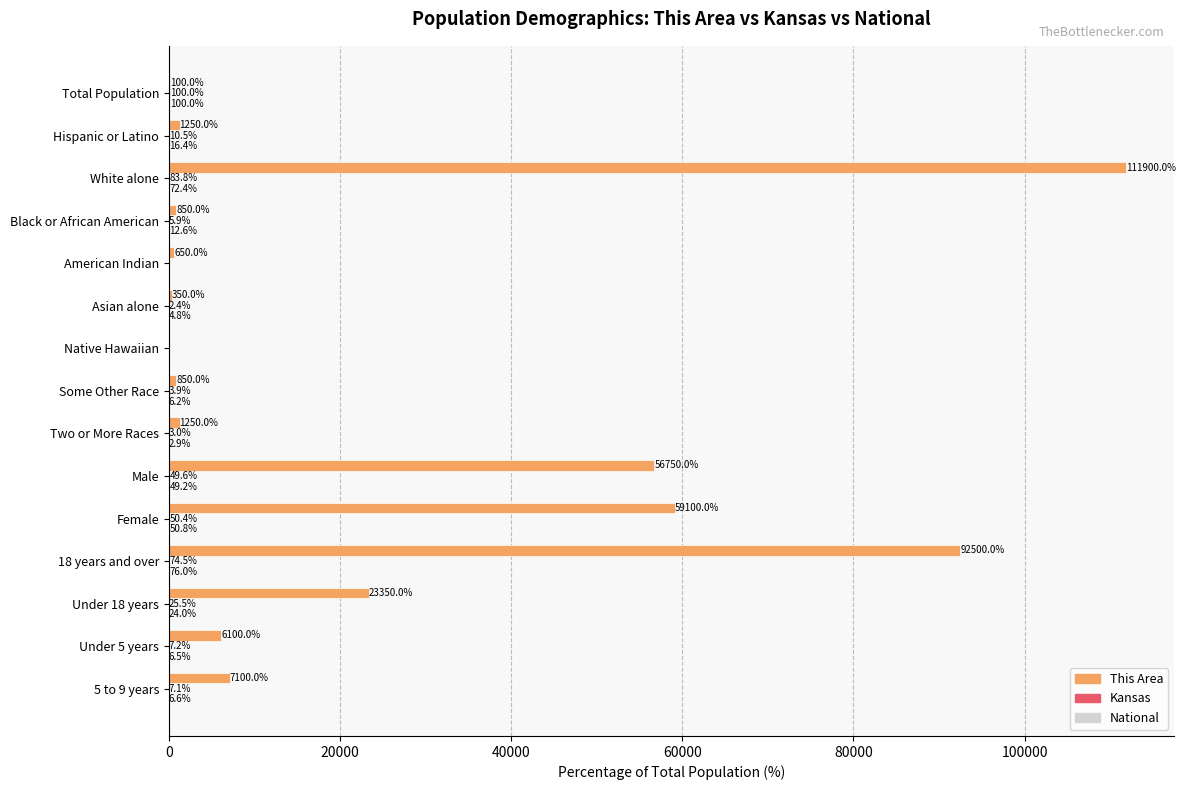

What is the sum of all This Area values?

362100.0